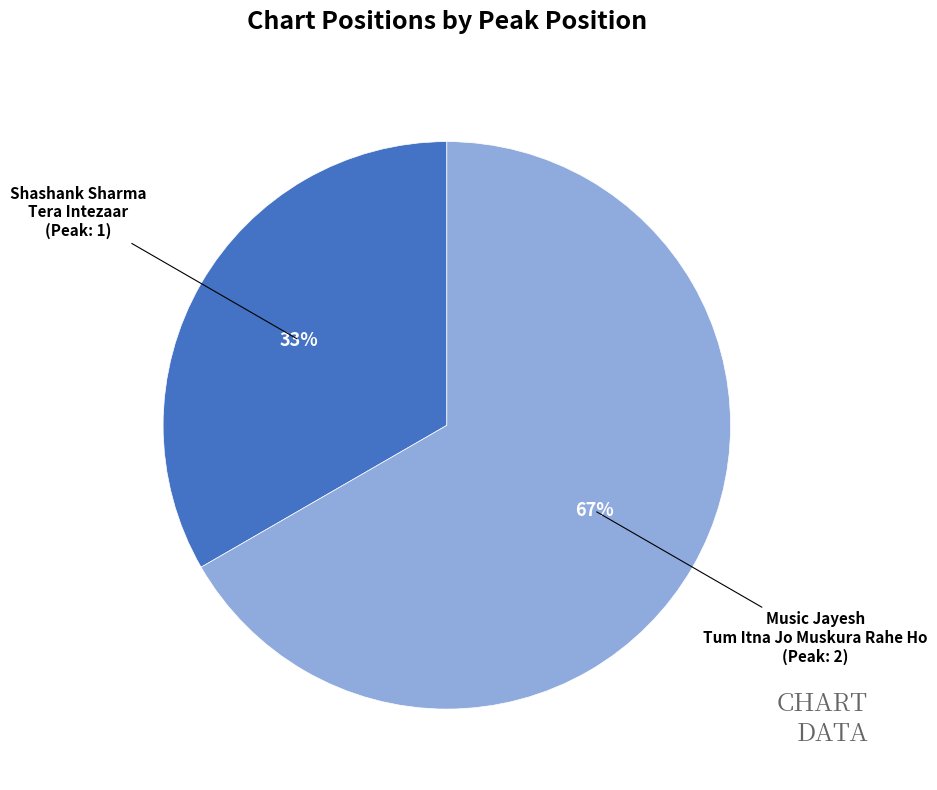

Is there a majority slice in this chart?

Yes